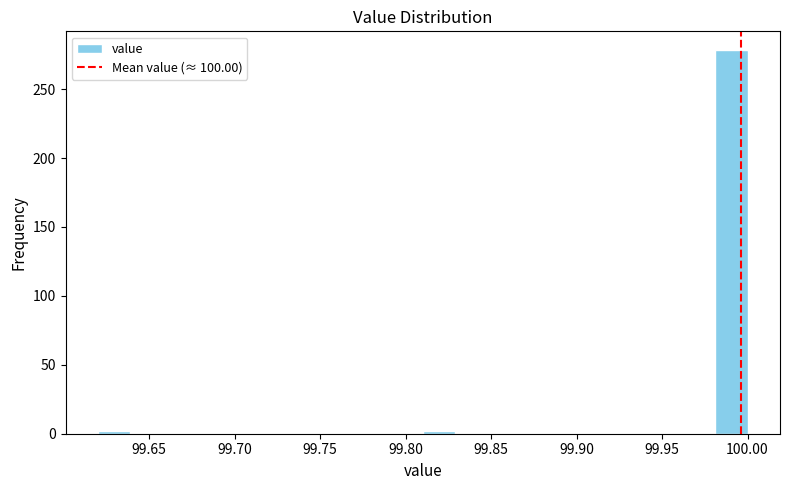

Around what value on the x-axis is the tallest bar? Give the approximate position of its centre, as read against the axis.

99.990